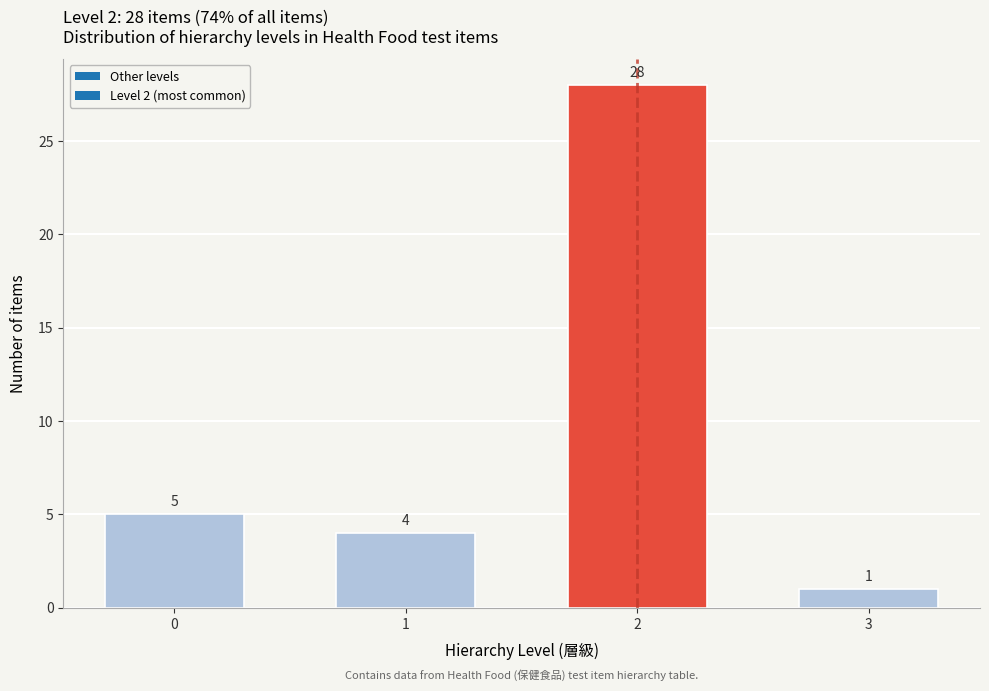

Reading right to left, what are all the values shown in this chart?

1	28	4	5